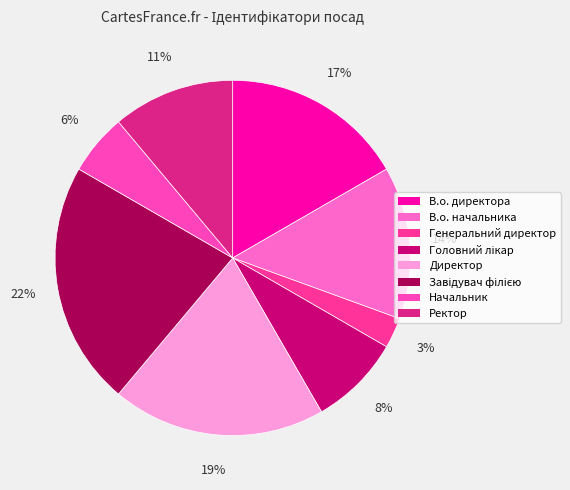

Which category has the biggest portion of the pie?

Завідувач філією